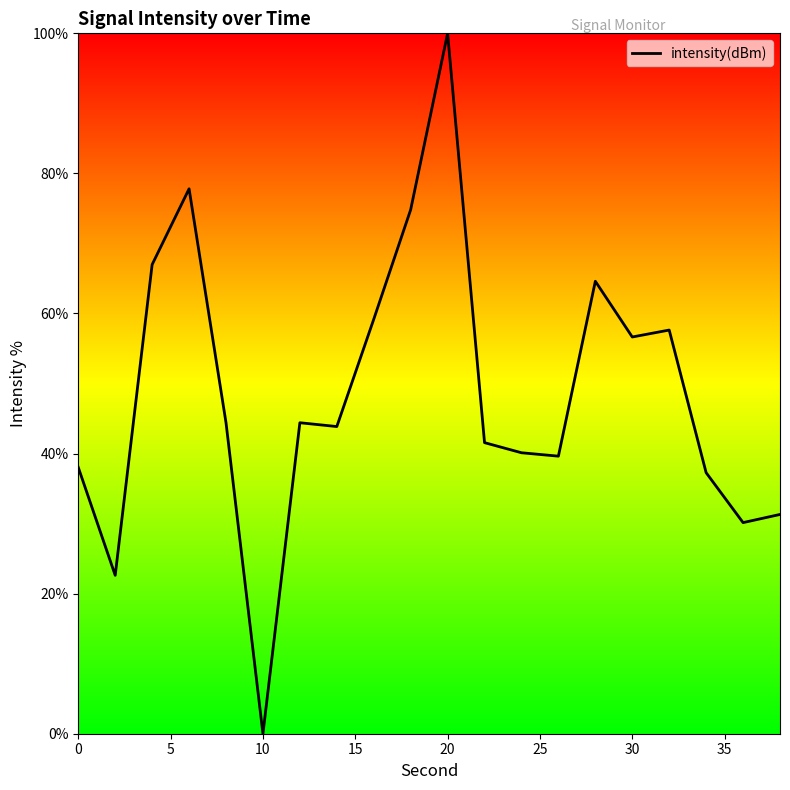

What is the greatest value displayed?

100.0